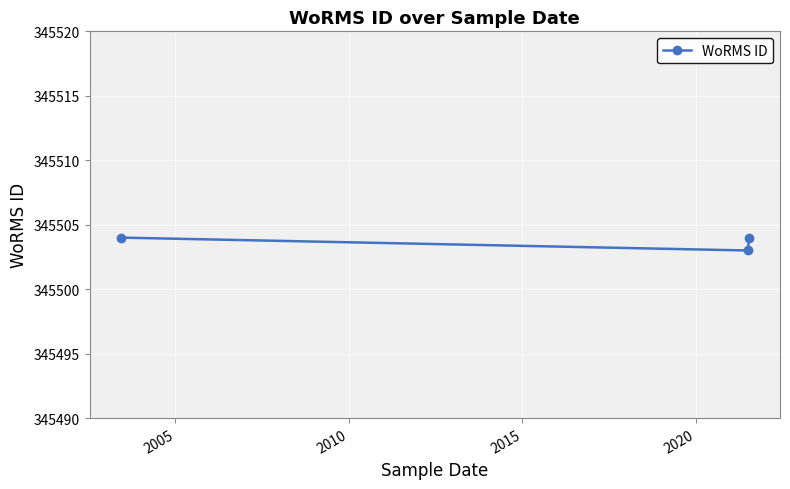

What is the maximum value shown in the chart?

345504